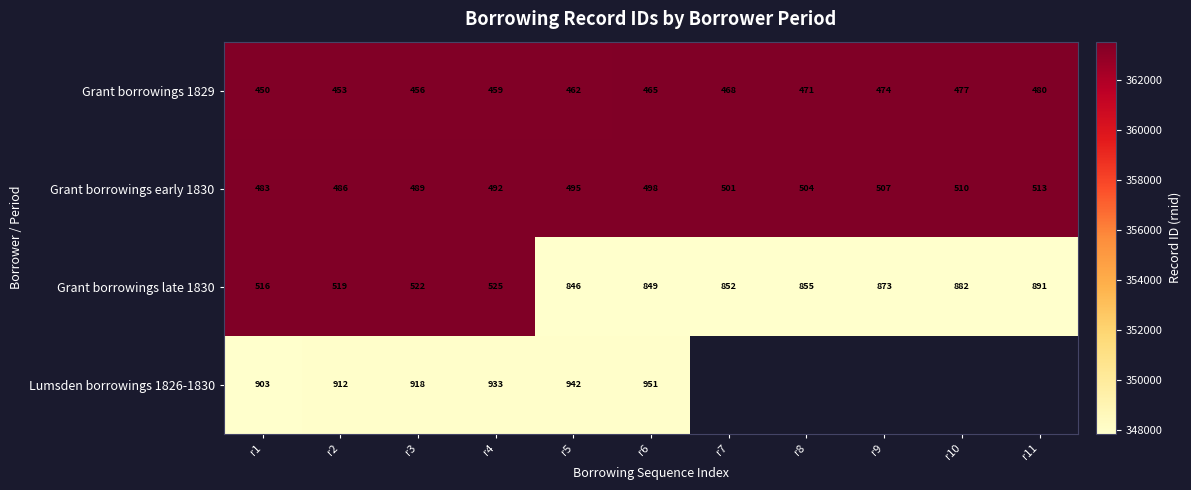

What is the highest value of the Grant borrowings 1829 series?

363480